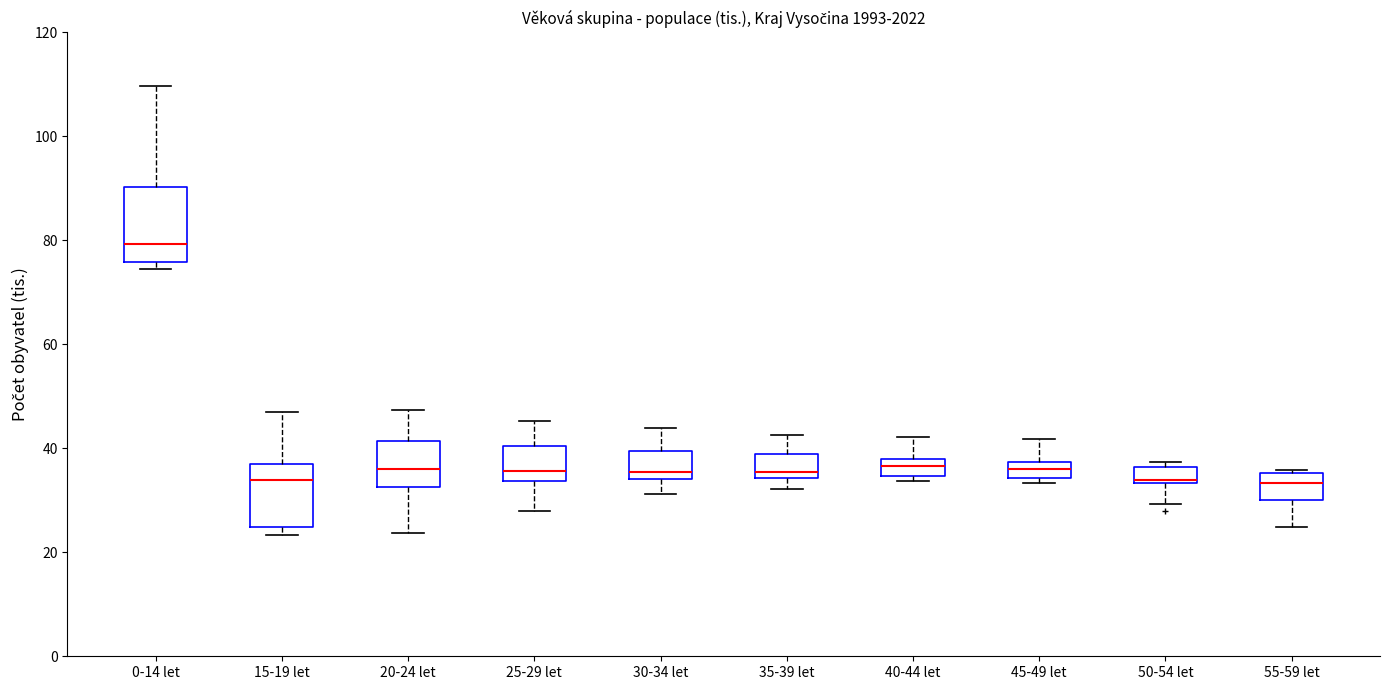

Reading left to right, read every box against the y-axis: the position of its median line, the range the box covers, and the ends of its whiskers. The values are not printed on the chart, so give them approximately, as read against the axis.

0-14 let: median 80, box 76 to 90, whiskers 74 to 110
15-19 let: median 34, box 24 to 38, whiskers 24 (just below the box's lower edge) to 48
20-24 let: median 36, box 32 to 42, whiskers 24 to 48
25-29 let: median 36, box 34 to 40, whiskers 28 to 46
30-34 let: median 36, box 34 to 40, whiskers 32 to 44
35-39 let: median 36, box 34 to 38, whiskers 32 to 42
40-44 let: median 36, box 34 to 38, whiskers 34 (just below the box's lower edge) to 42
45-49 let: median 36, box 34 to 38, whiskers 34 (just below the box's lower edge) to 42
50-54 let: median 34 (just above the box's lower edge), box 34 to 36, whiskers 30 to 38
55-59 let: median 34, box 30 to 36, whiskers 24 to 36